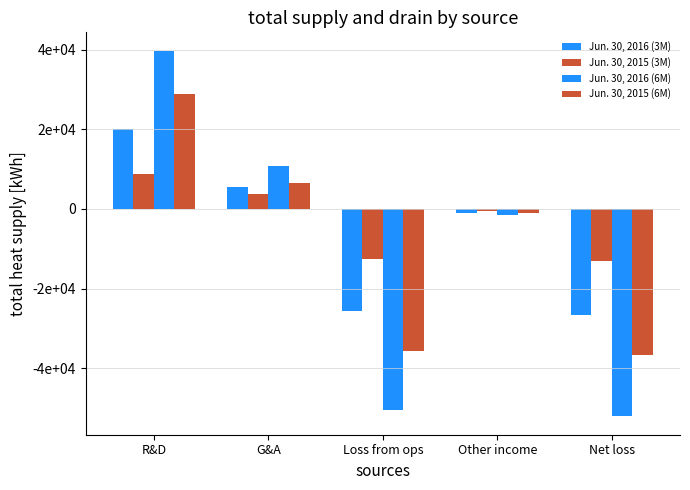

At which category is the sum across all series the highest?

R&D